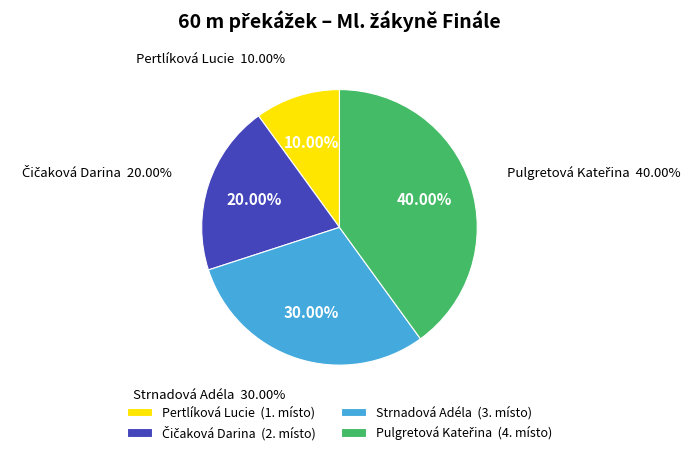

The Čičaková Darina slice represents 20% of the pie. True or false?

True